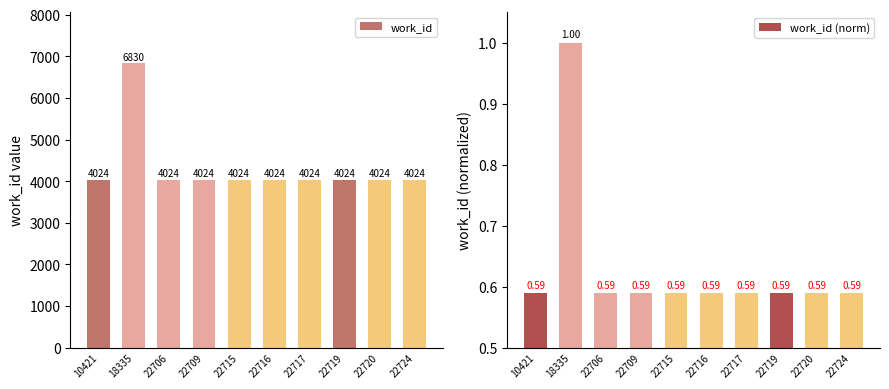

Does the chart contain stacked bars?

No